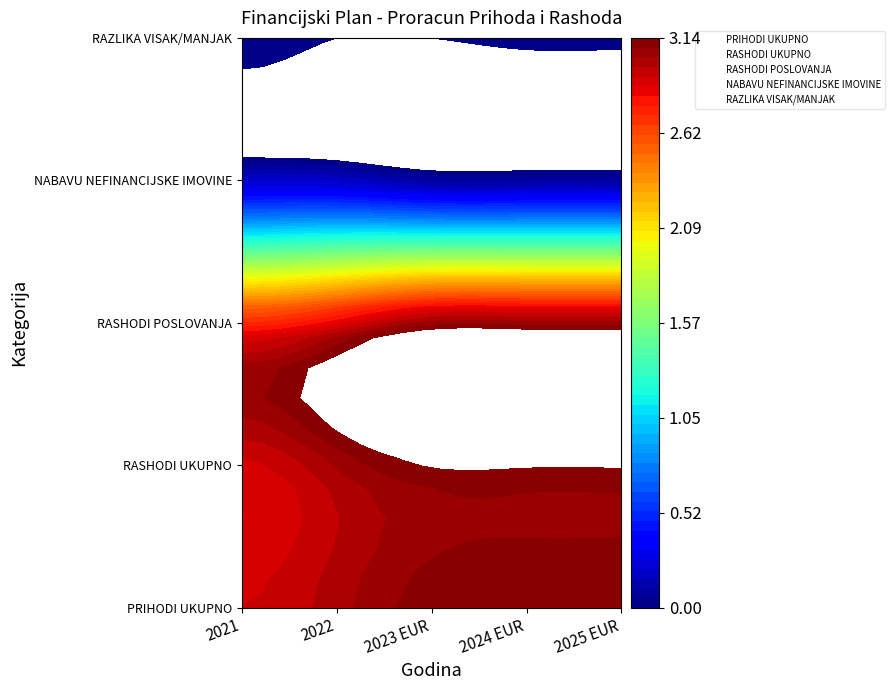

What is the total value across all series at 2024 EUR?

10